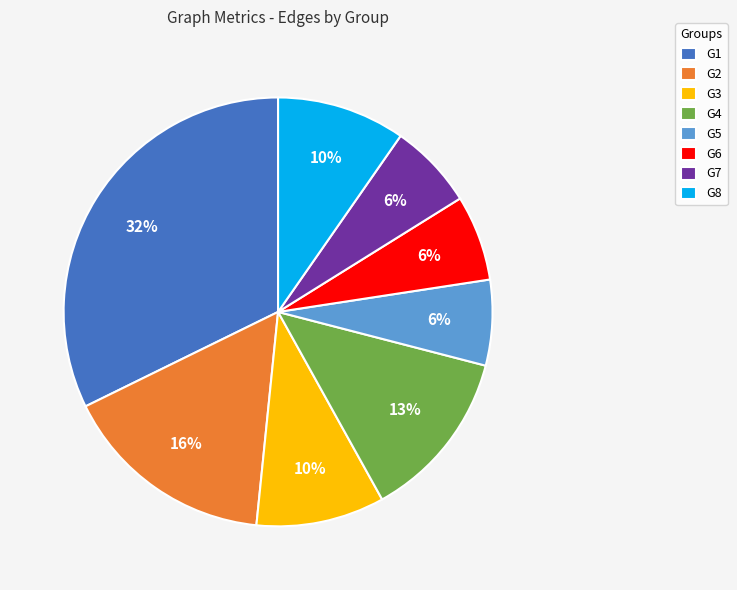

Does G3 represent more than half of the total?

No